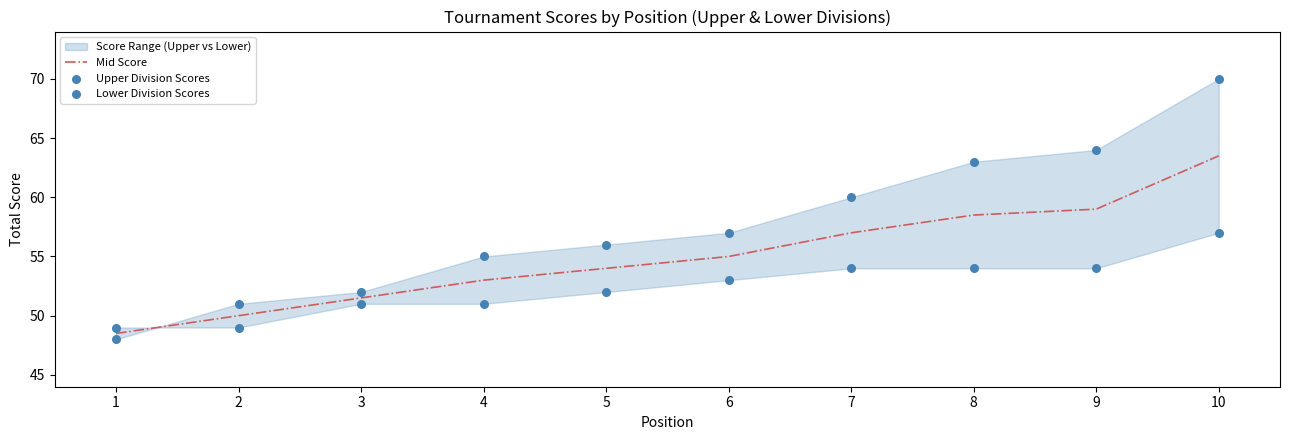

At how many categories does at least one series exceed 63?

2